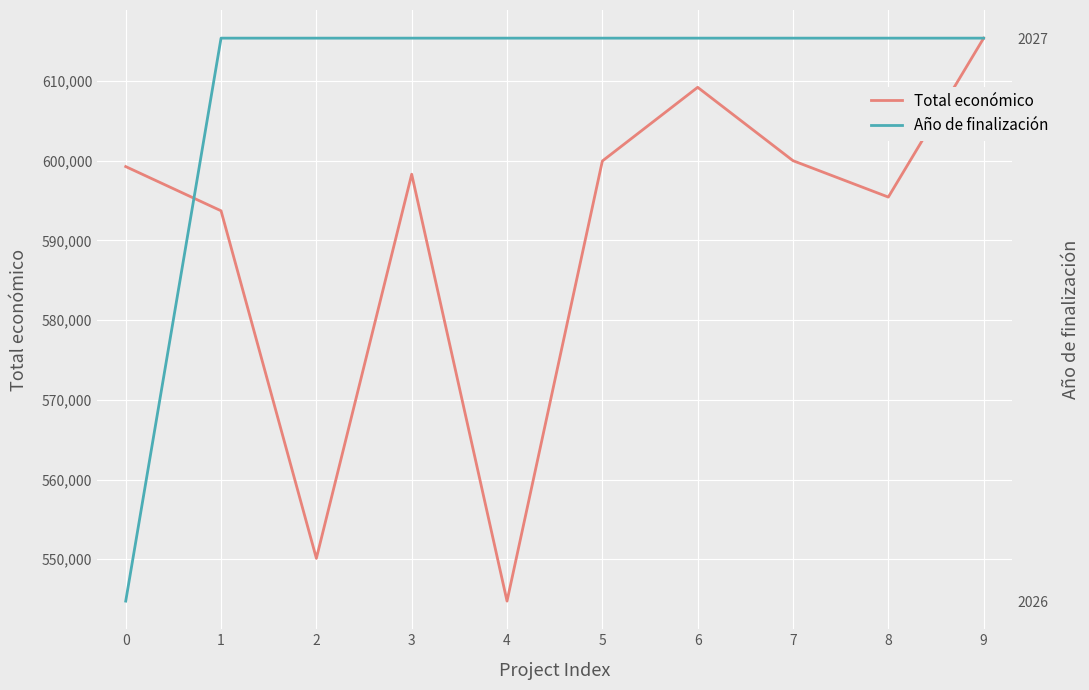

How many lines are shown in the chart?

2